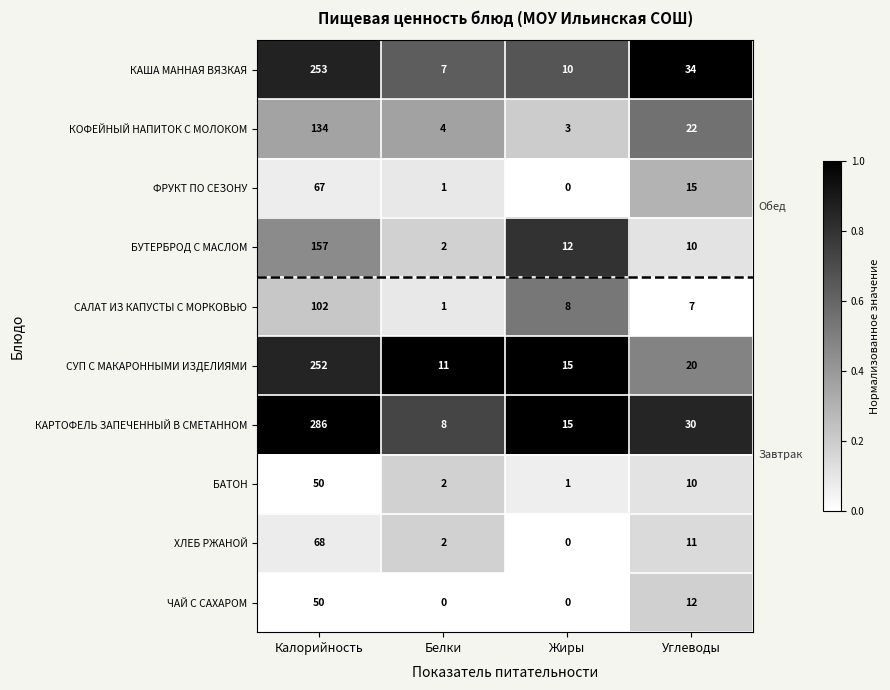

Is the value of ХЛЕБ РЖАНОЙ at Калорийность greater than the value of САЛАТ ИЗ КАПУСТЫ С МОРКОВЬЮ at Калорийность?

No